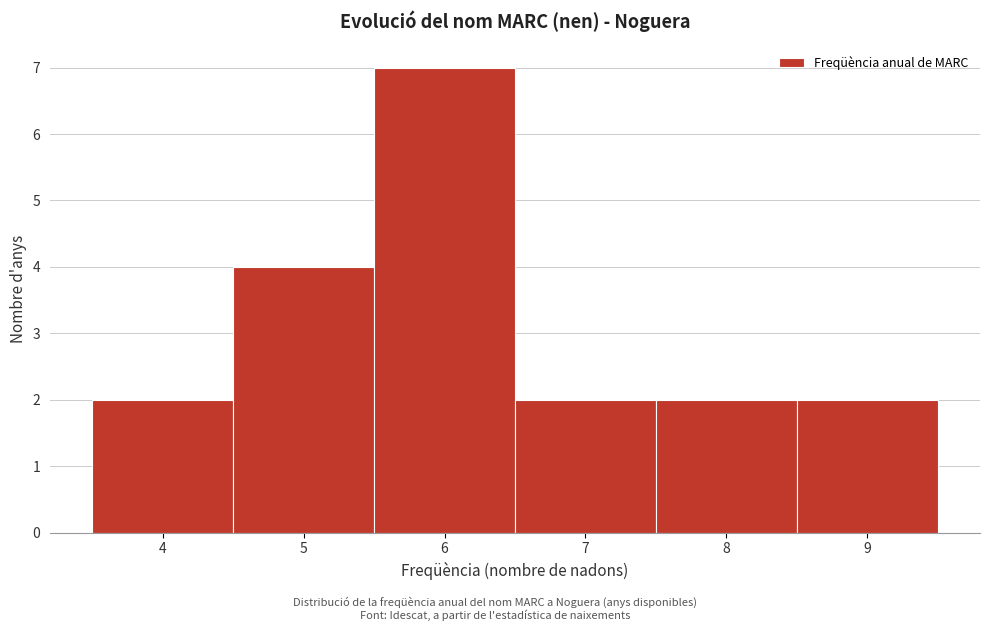

What is the height of the bar covering 5.5 to 6.5 on the x-axis? The values are not printed on the chart, so give them approximately, as read against the axis.

7